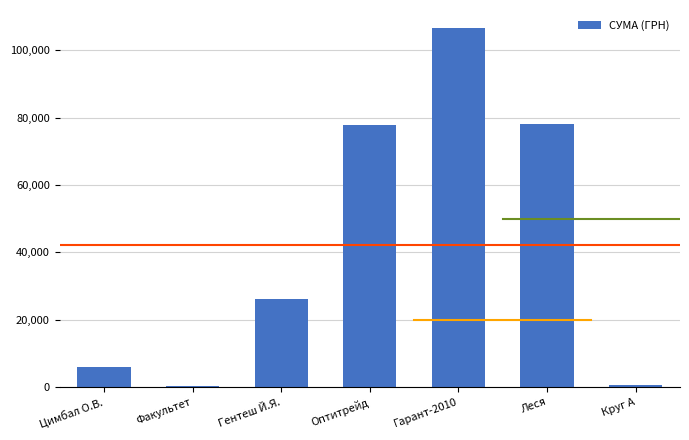

What is the sum of all values?

295287.4